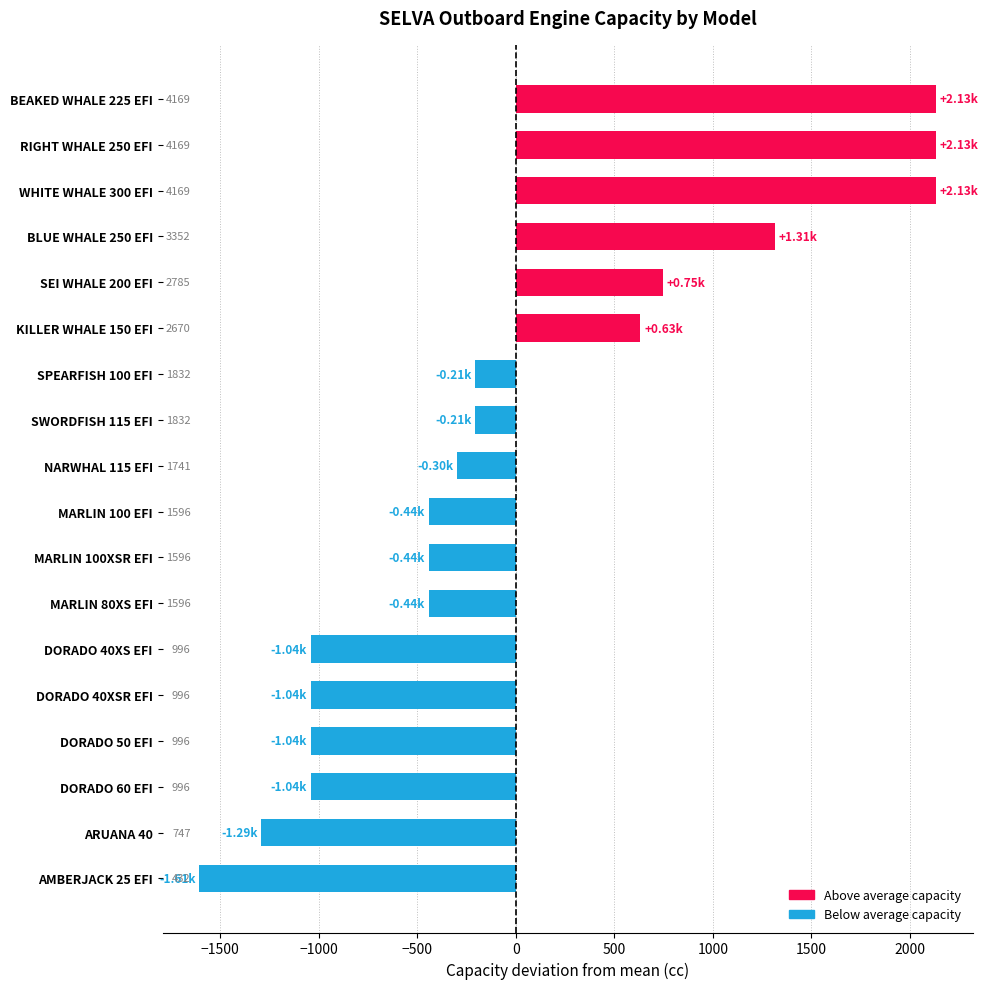

Are the bars horizontal?

Yes